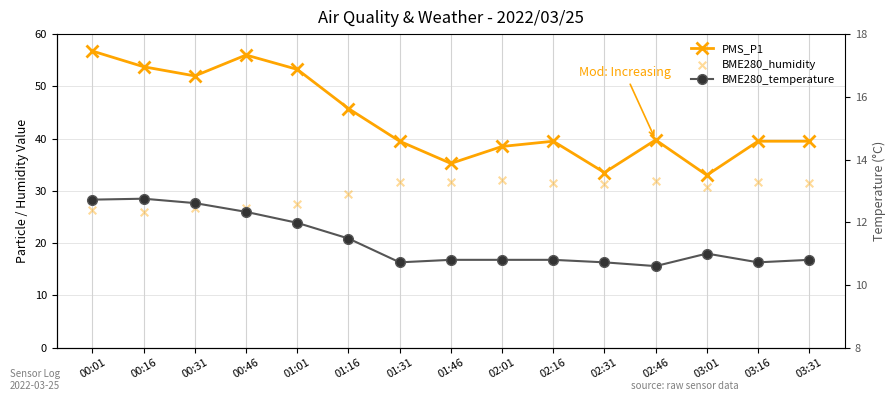

What are all the series names shown in the legend?

PMS_P1, BME280_humidity, BME280_temperature